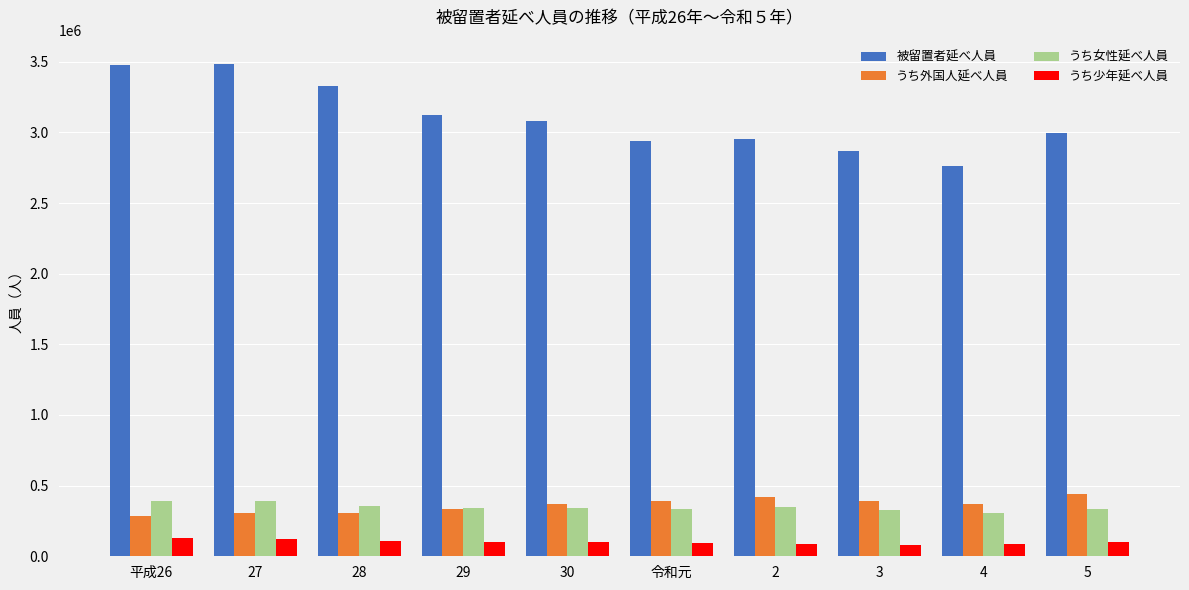

The value of うち外国人延べ人員 at 29 is 331673. True or false?

True